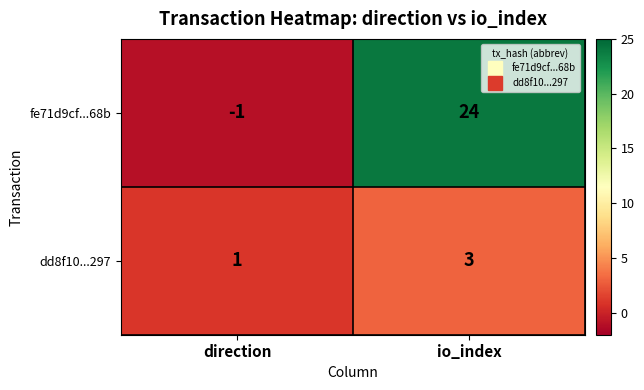

What is the difference between the maximum and minimum values in the fe71d9cf...68b series?

25